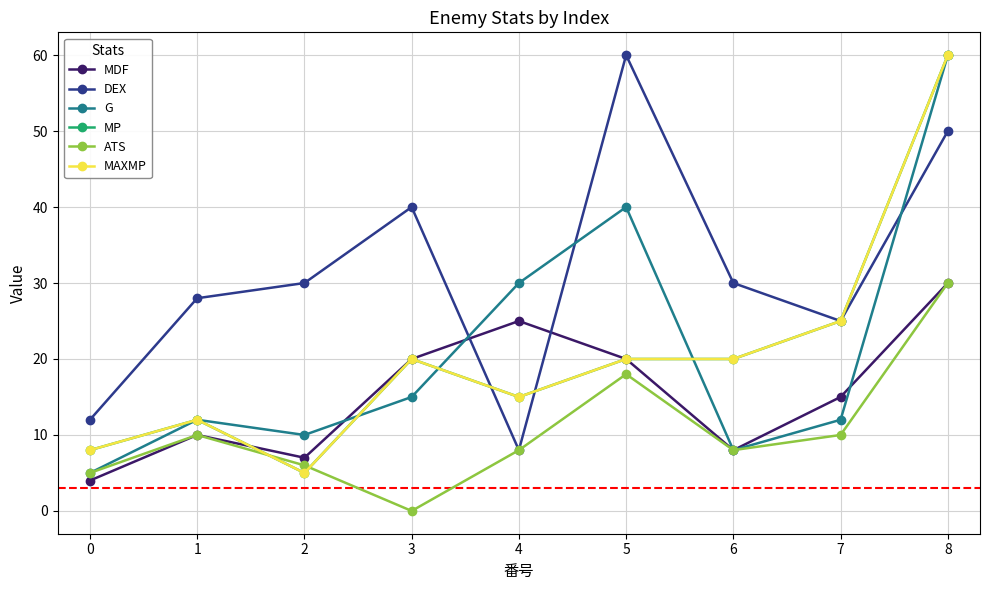

Is it true that ATS equals 10 at 7?

True